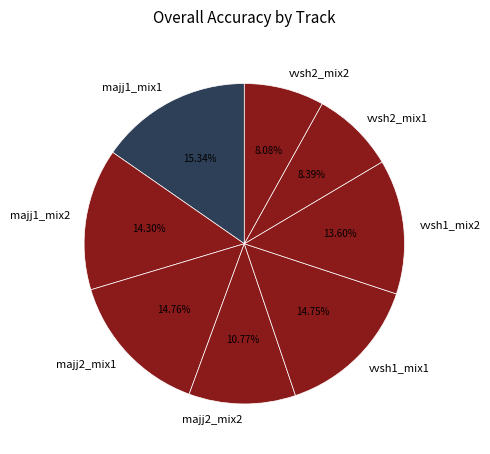

True or false: majj1_mix2 accounts for 28% of the total.

False